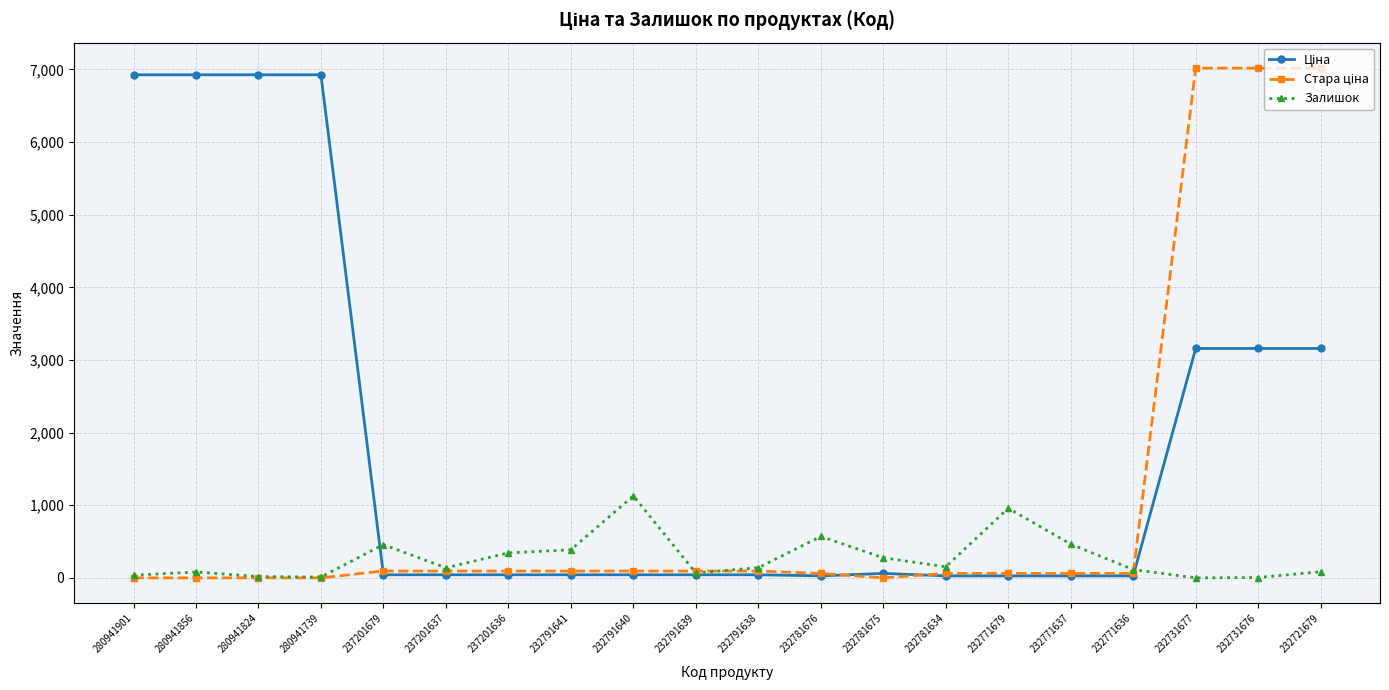

True or false: Залишок has more than 2 points higher than both neighbors.

True